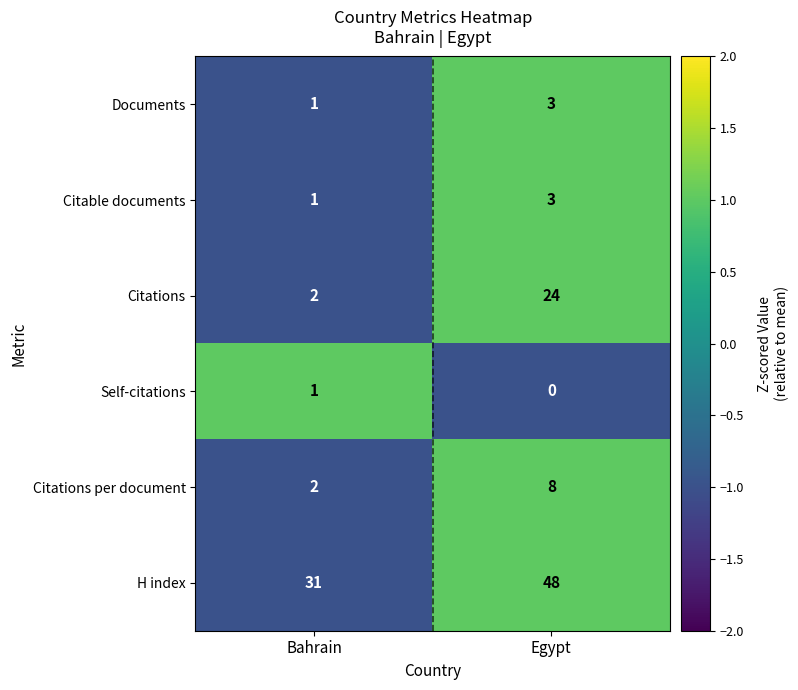

Count the number of categories in the chart.

2